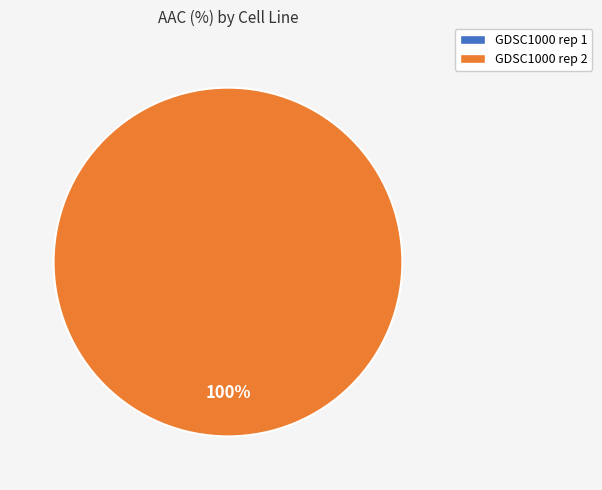

Between GDSC1000 rep 2 and GDSC1000 rep 1, which is larger?

GDSC1000 rep 2